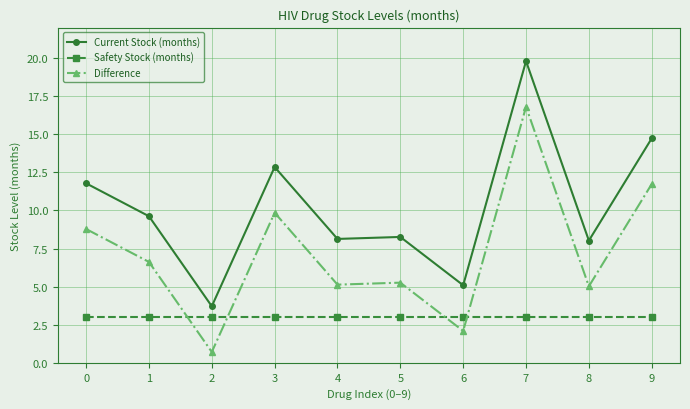

Rank the series by their maximum value, from lowest to highest.

Safety Stock (months), Difference, Current Stock (months)